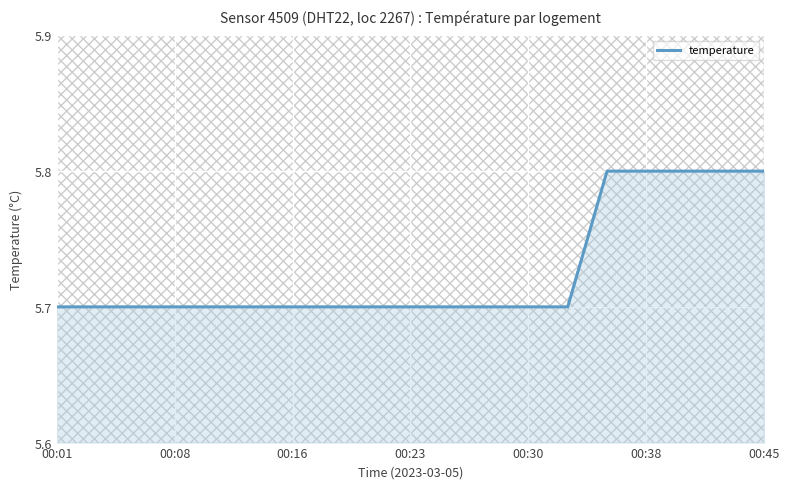

What is the maximum value for temperature?

5.8